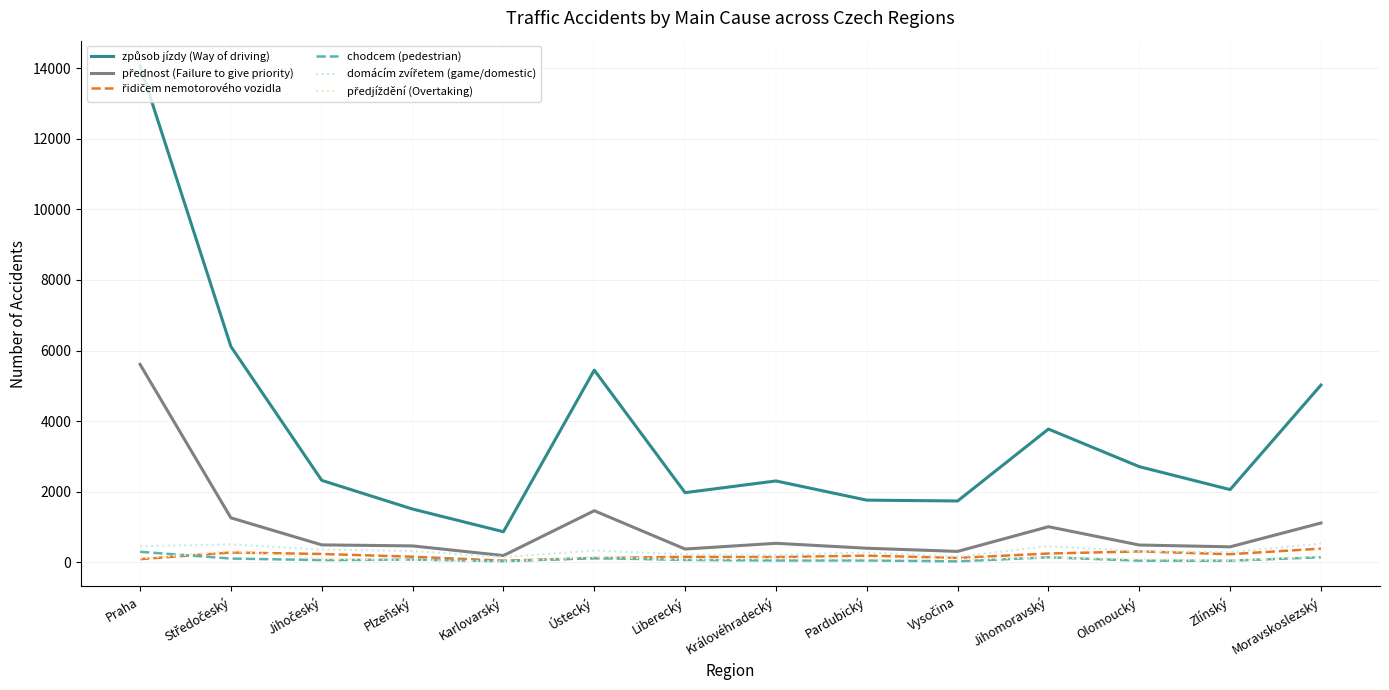

How many categories are shown in the chart?

14